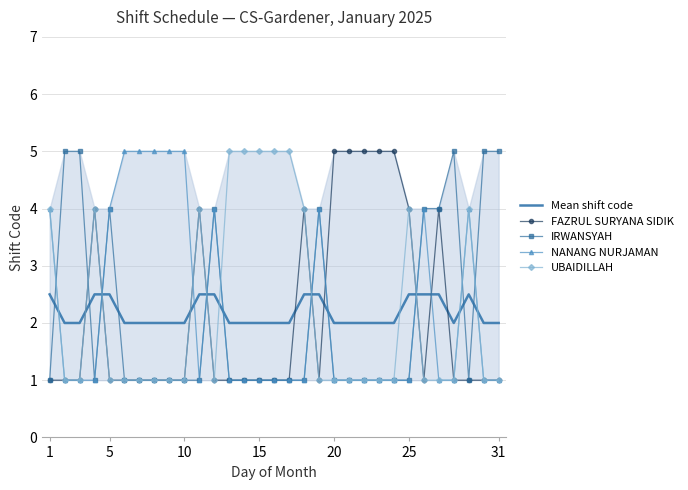

What is the minimum value for Mean shift code?

2.0